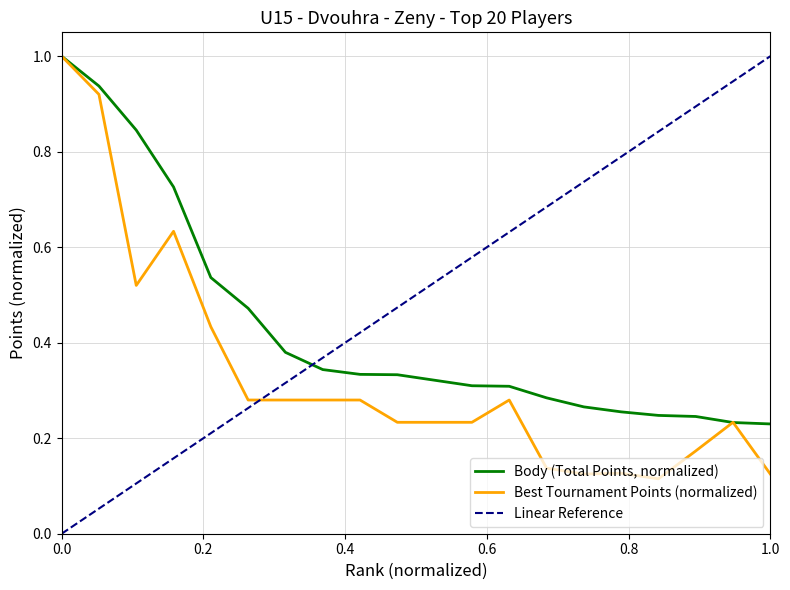

What is the highest value of the Body (Total Points, normalized) series?

1.0